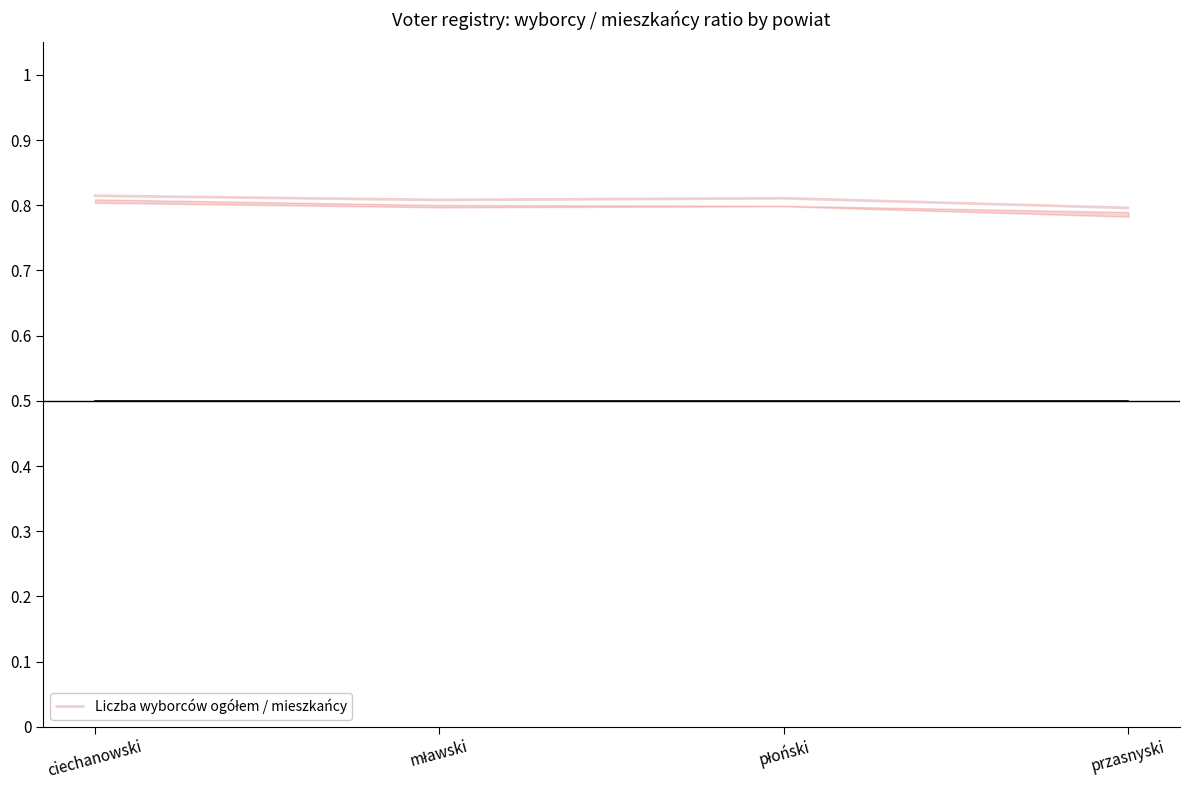

What position from the left is przasnyski?

4